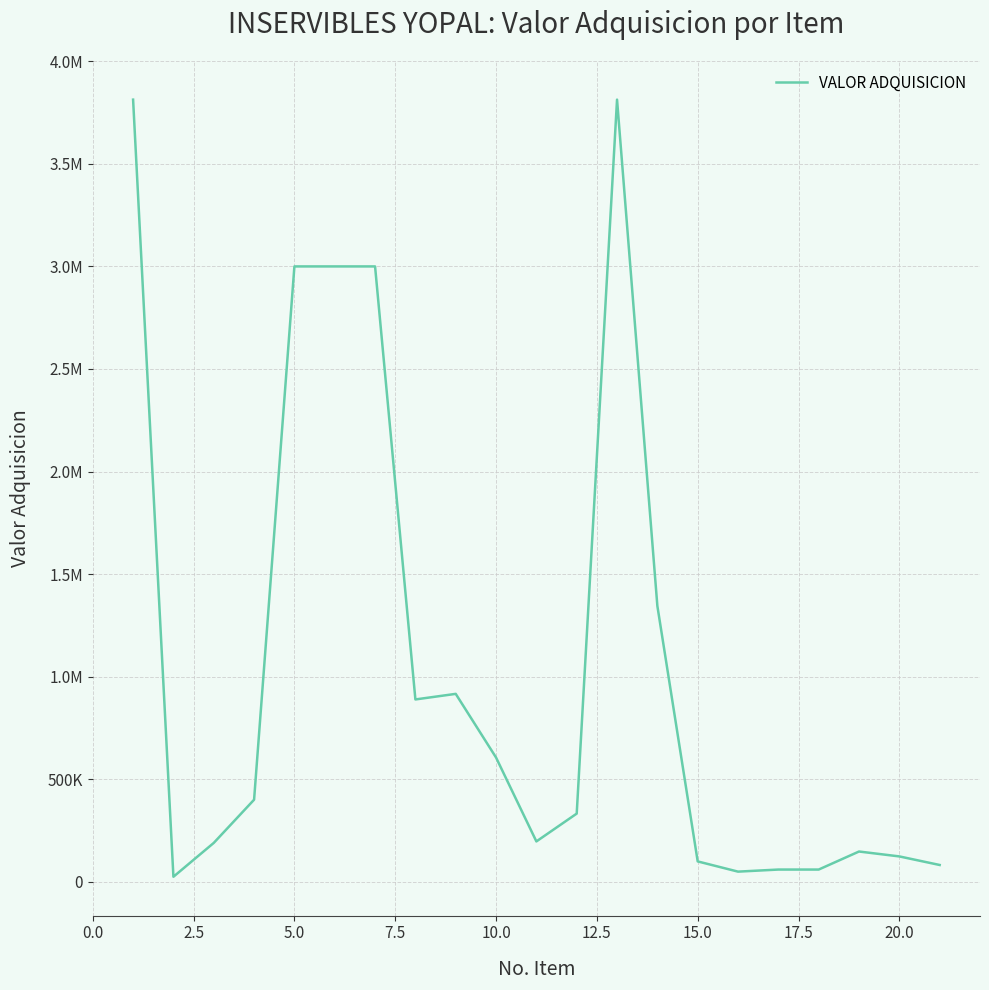

Is this an area chart (filled region under the line)?

No